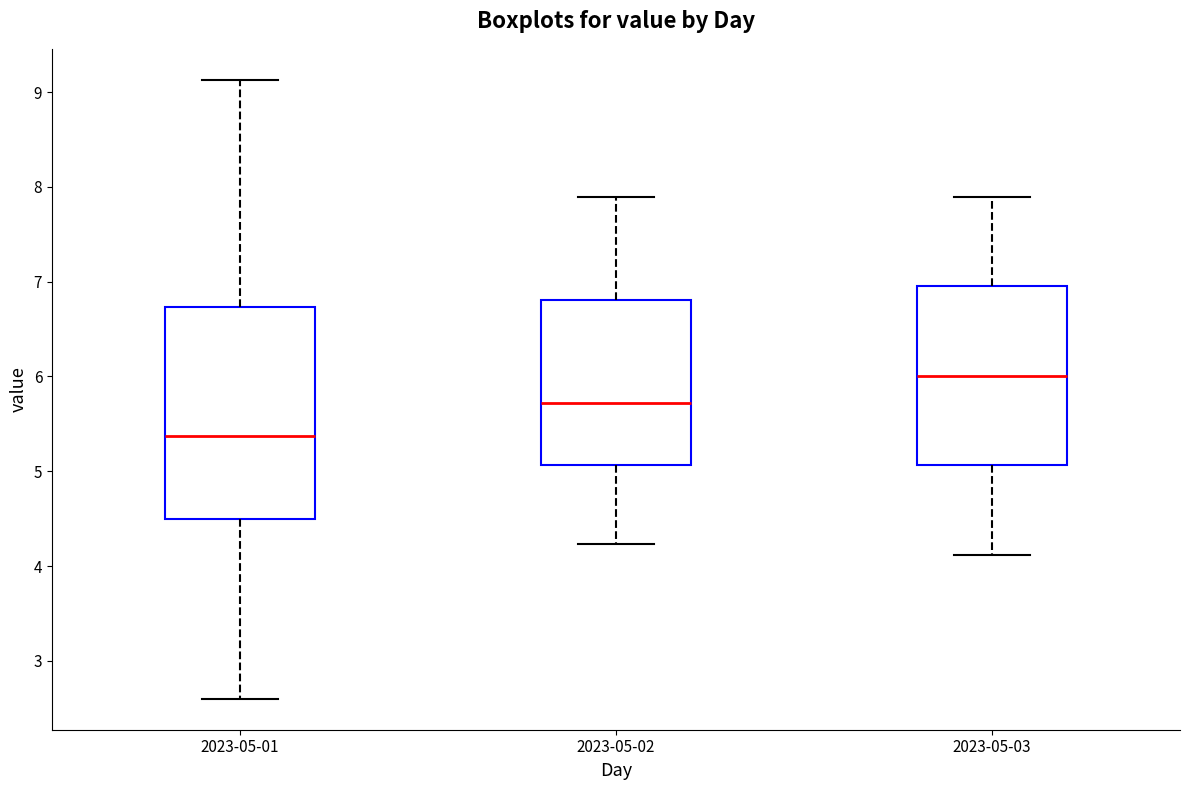

Reading left to right, transcribe this box plot: for each box, give where its median line is, the range the box spans, and where its two whiskers end, as read against the y-axis. The values are not printed on the chart, so give them approximately, as read against the axis.

2023-05-01: median 5.4, box 4.5 to 6.7, whiskers 2.6 to 9.1
2023-05-02: median 5.7, box 5.1 to 6.8, whiskers 4.2 to 7.9
2023-05-03: median 6.0, box 5.1 to 7.0, whiskers 4.1 to 7.9